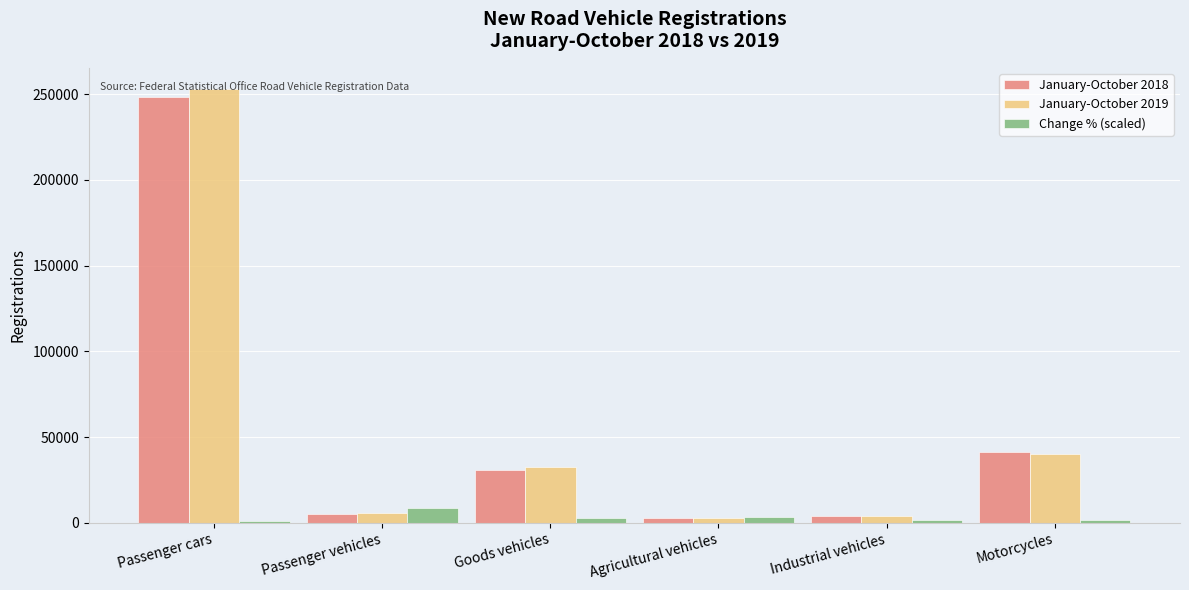

At which category is the sum across all series the highest?

Passenger cars